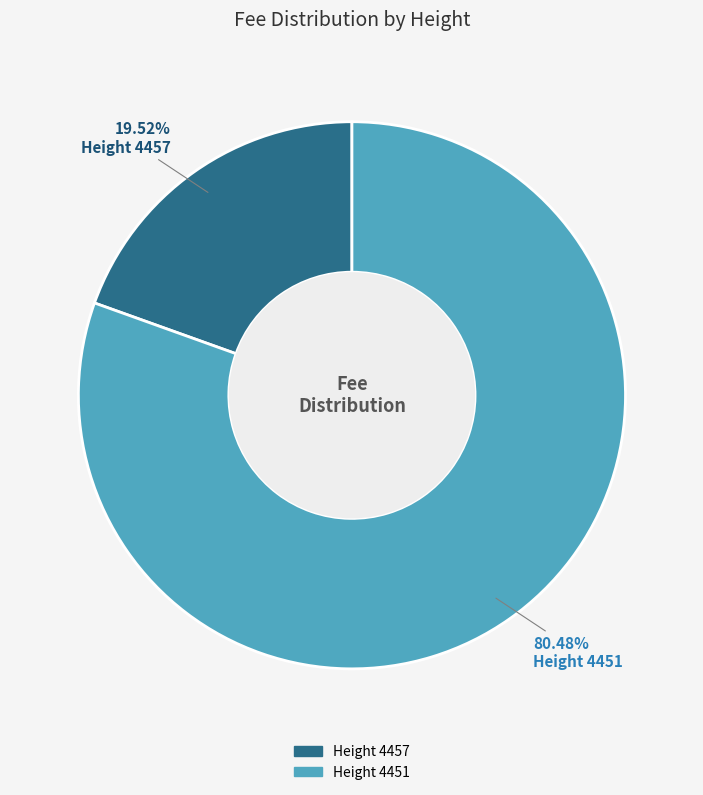

Is there any slice that represents more than half of the pie?

Yes